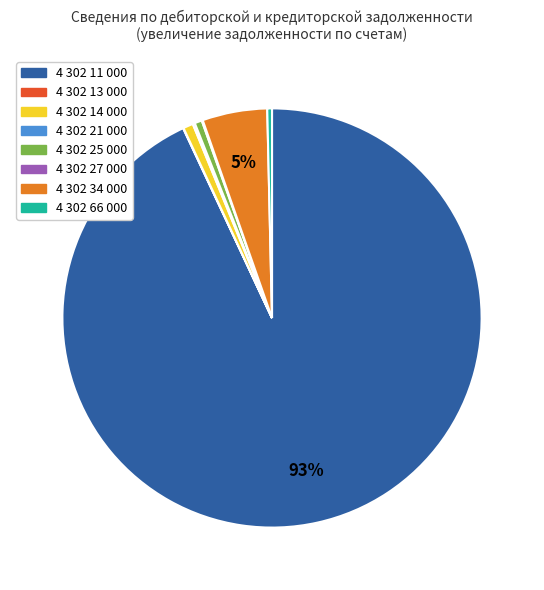

What percentage is the 4 302 34 000 slice, to the nearest percent?

5%